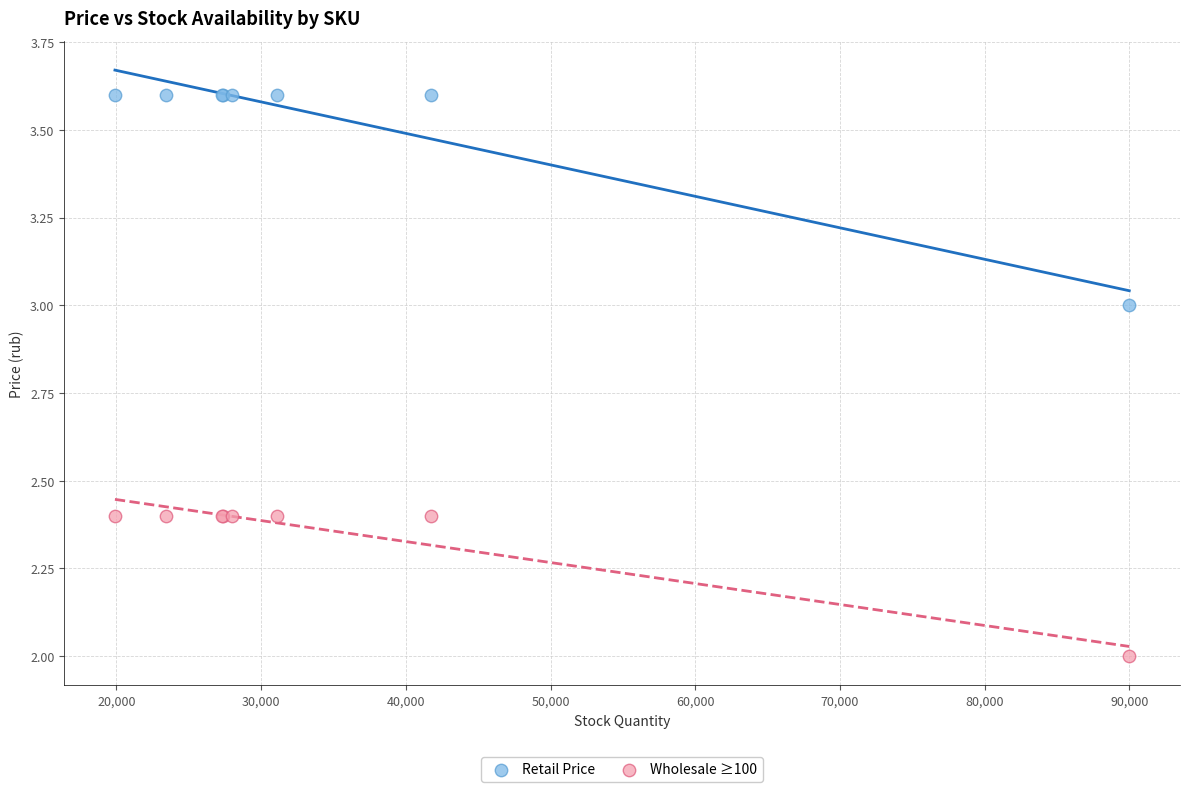

Which series contains the lowest Y value?

Wholesale ≥100